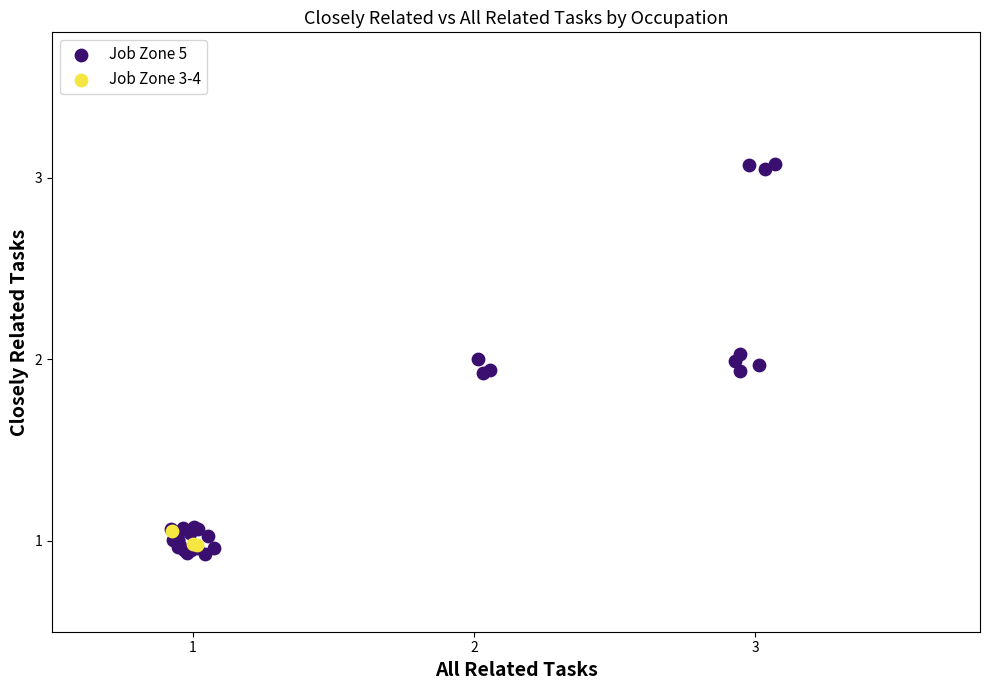

Which series reaches the maximum Y coordinate?

Job Zone 5